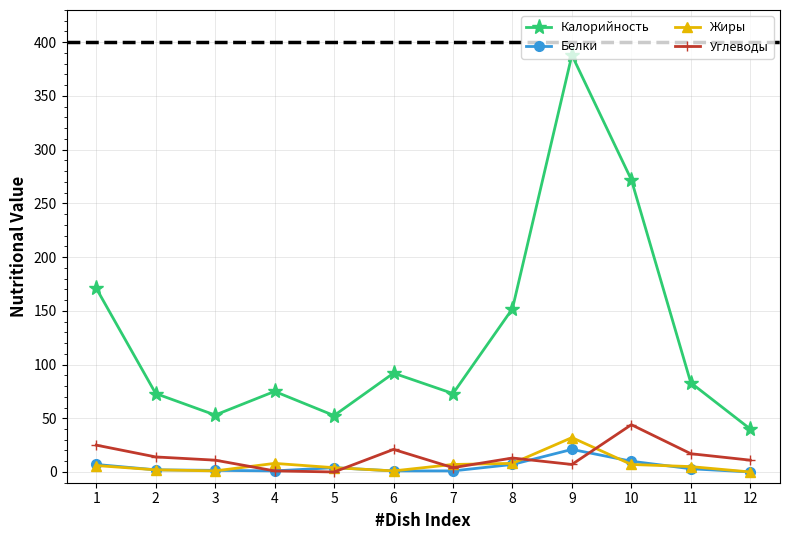

Which series has the largest range (max minus min)?

Калорийность